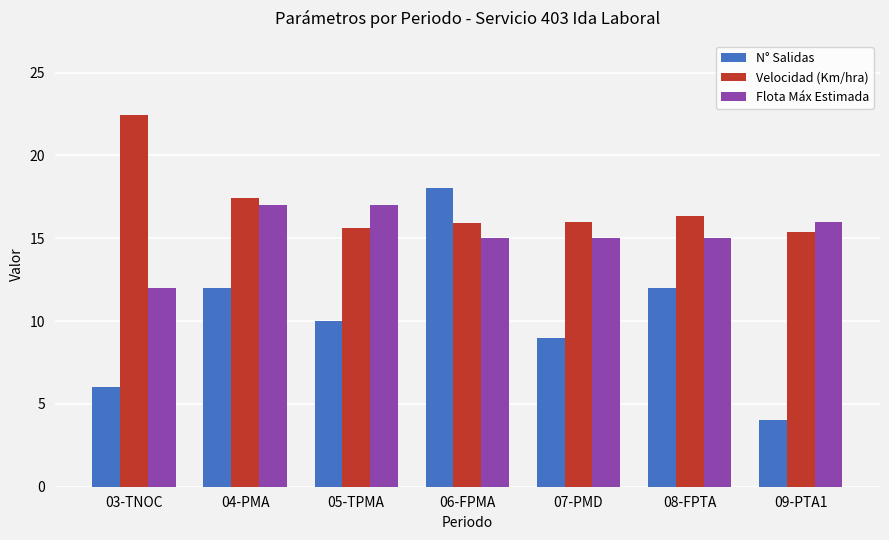

Are the bars grouped side by side (vs. stacked)?

Yes